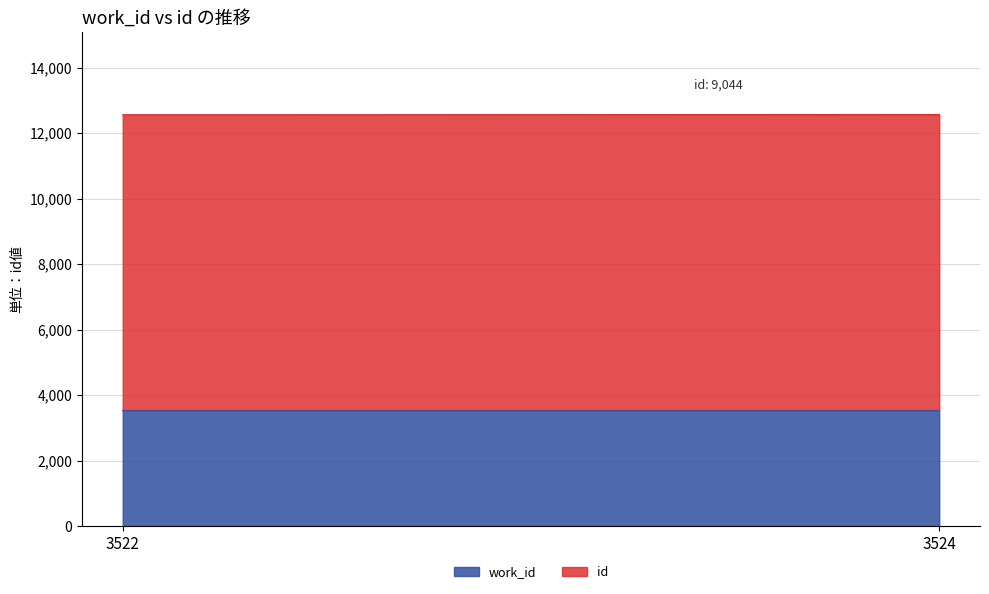

How many lines are shown in the chart?

2